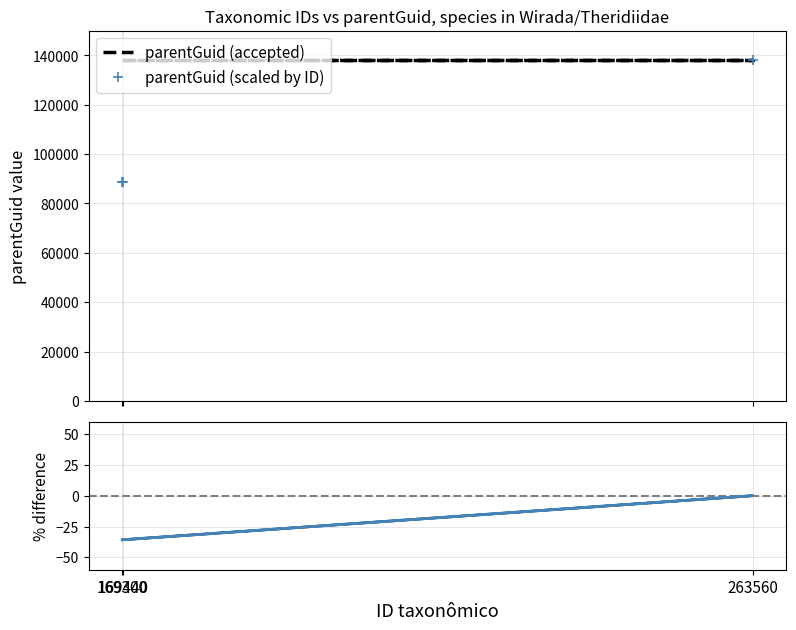

Reading right to left, extract all data points from this chart.

parentGuid (accepted): 169300=137942.0	263560=137942.0	169440=137942.0
parentGuid (scaled by ID): 169300=88608.2	263560=137942.0	169440=88681.5
% diff (scaled ID vs parentGuid): 169300=-35.8	263560=0.0	169440=-35.7